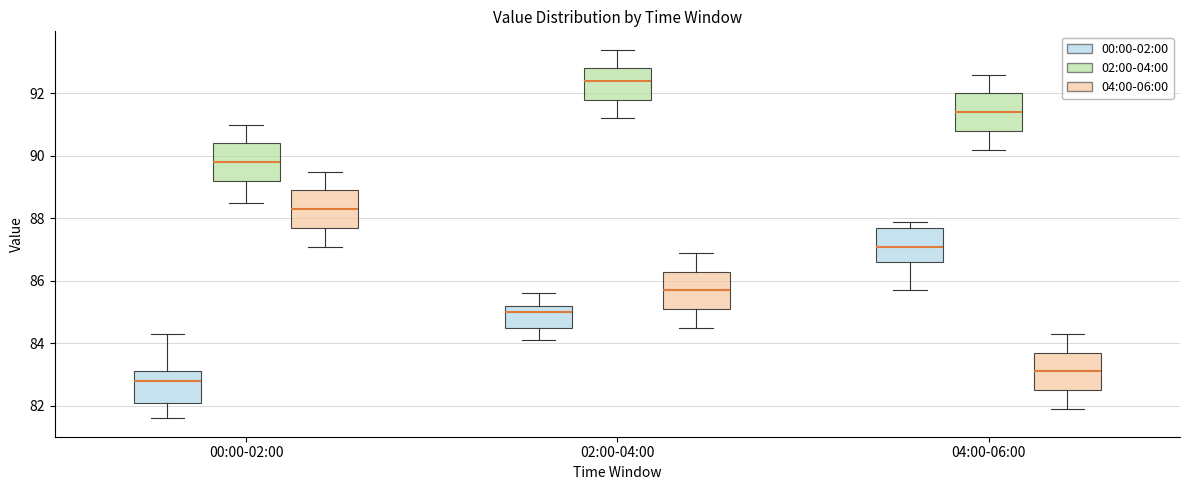

Which box has the highest median line?

02:00-04:00 (02:00-04:00)